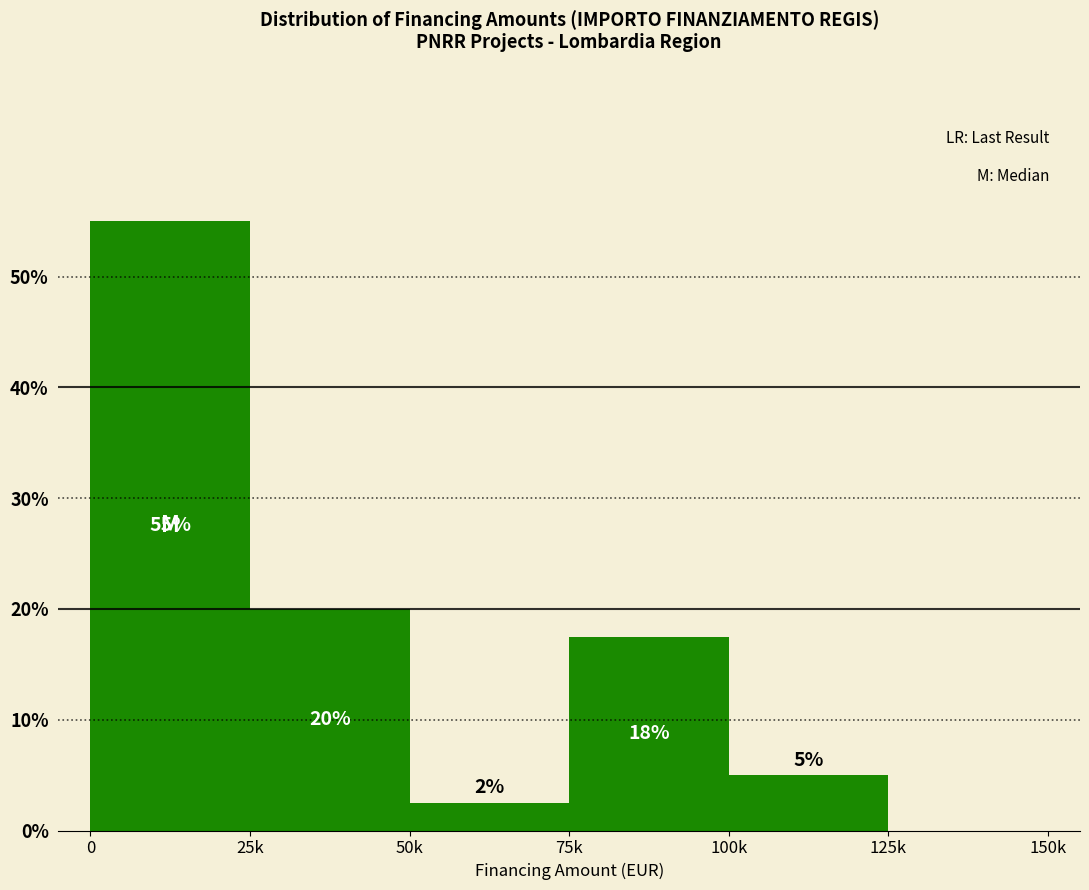

The chart shows a value of 55.0 at 0. True or false?

True